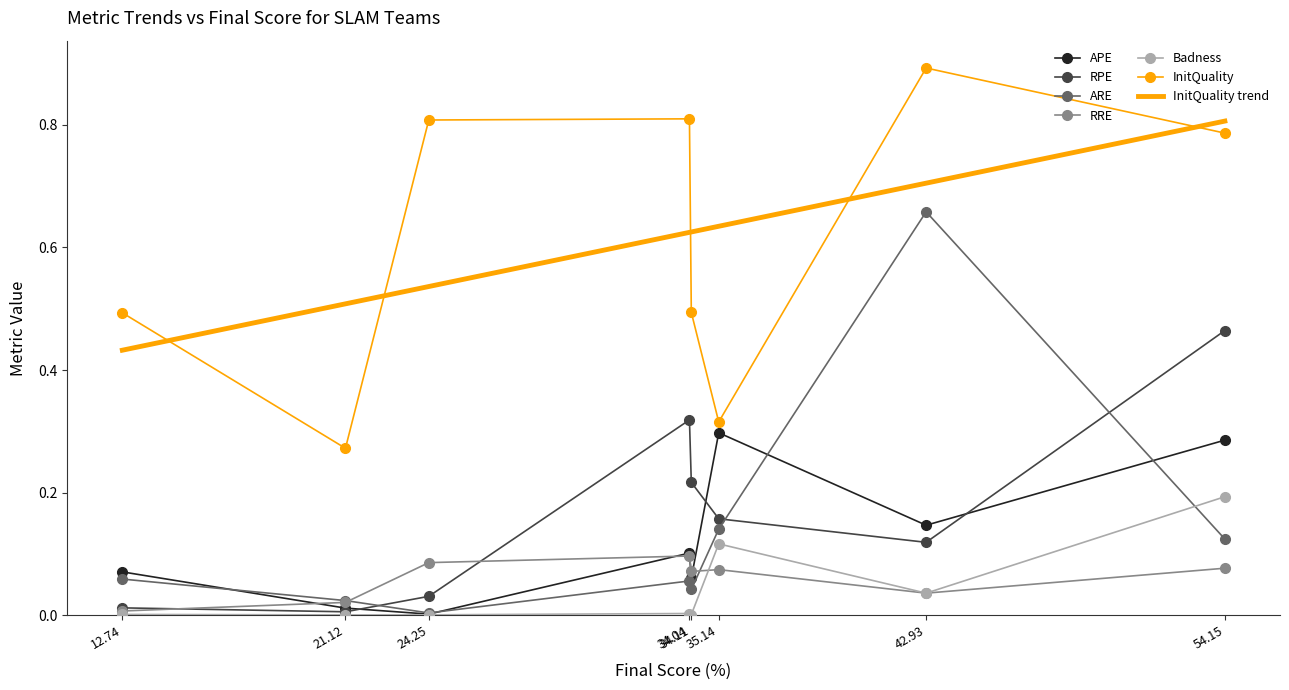

Is it true that InitQuality equals 0.8 at 34.04?

True